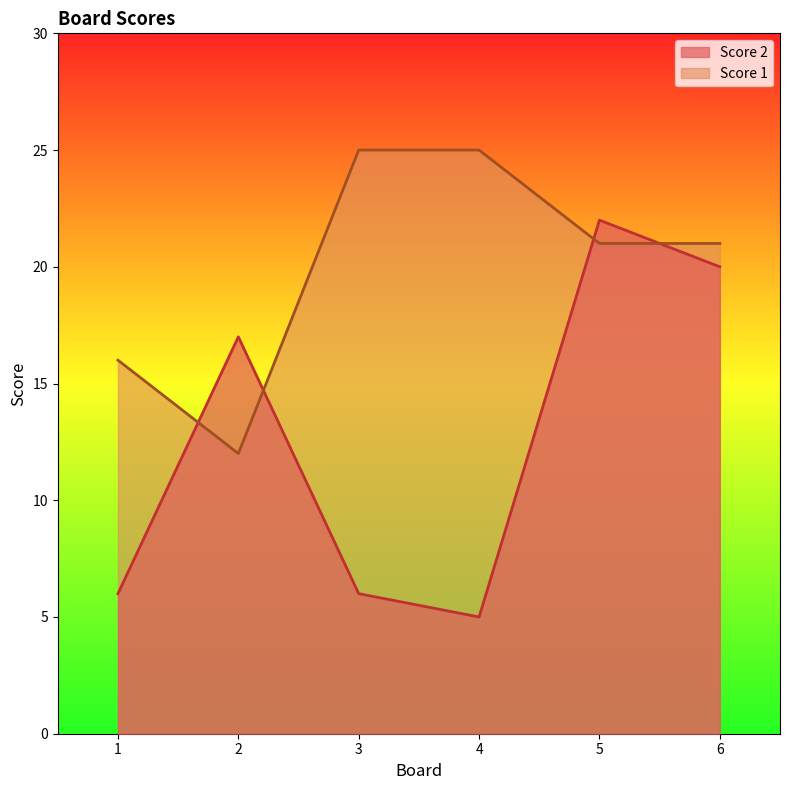

List the series in order of their peak value, lowest first.

Score 2, Score 1